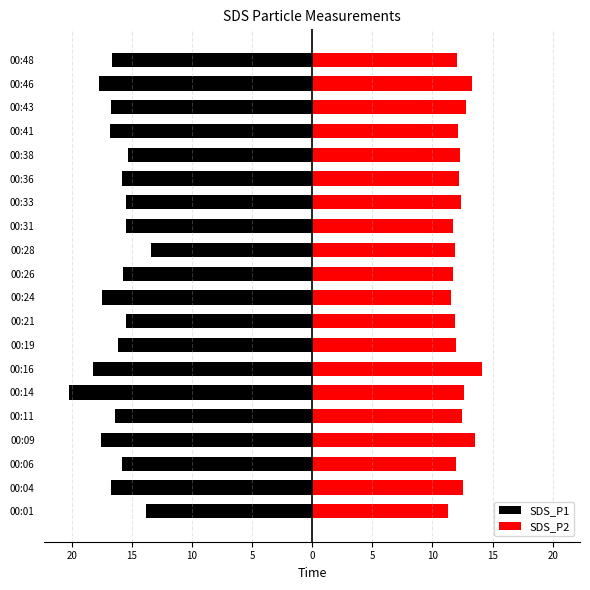

What are all the series names shown in the legend?

SDS_P1, SDS_P2